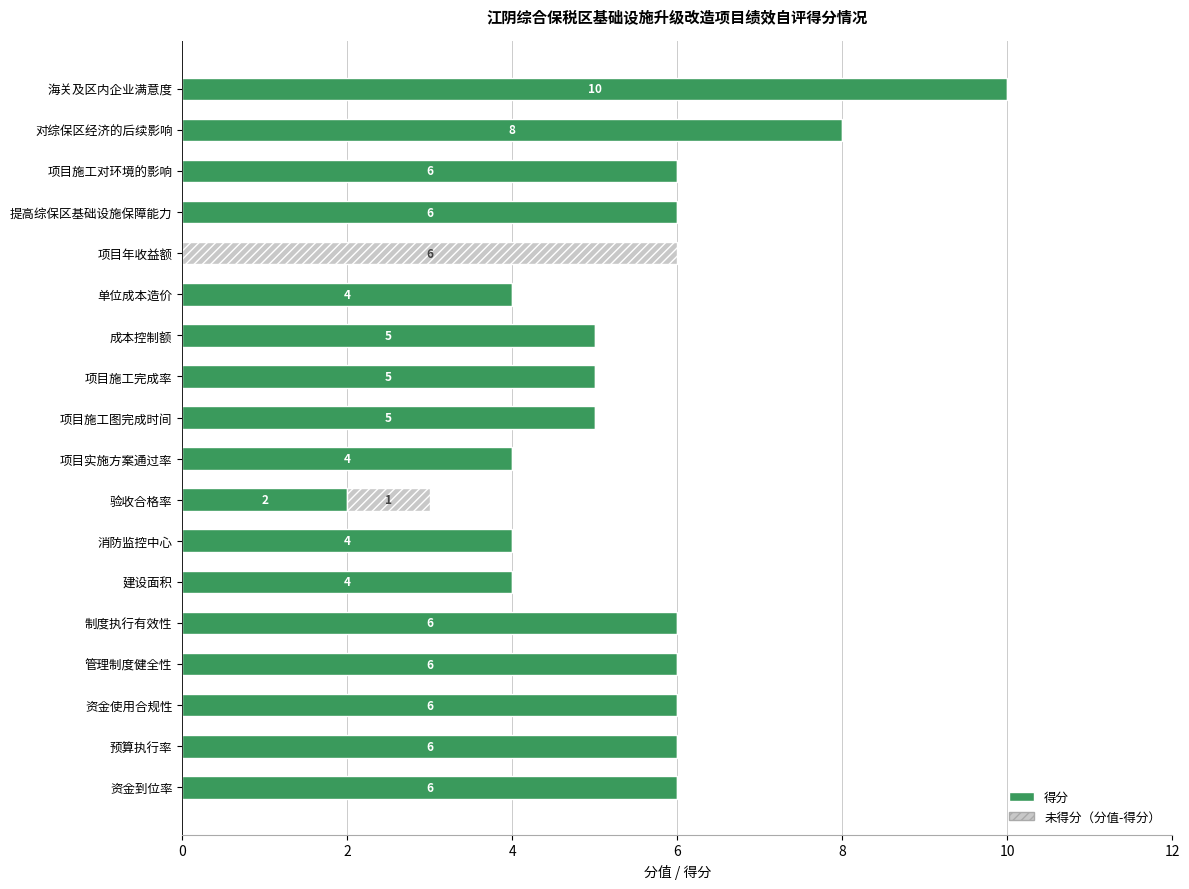

What is the total value across all series at 制度执行有效性?

6